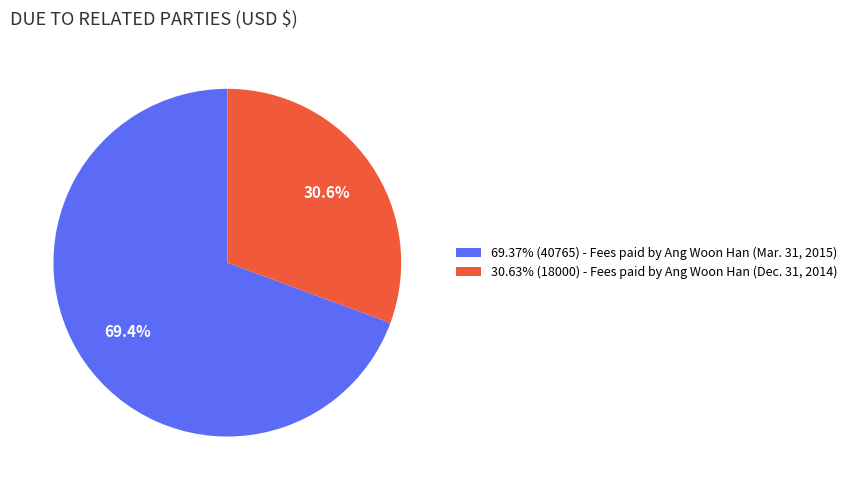

To the nearest percent, what is the average slice percentage?

50%